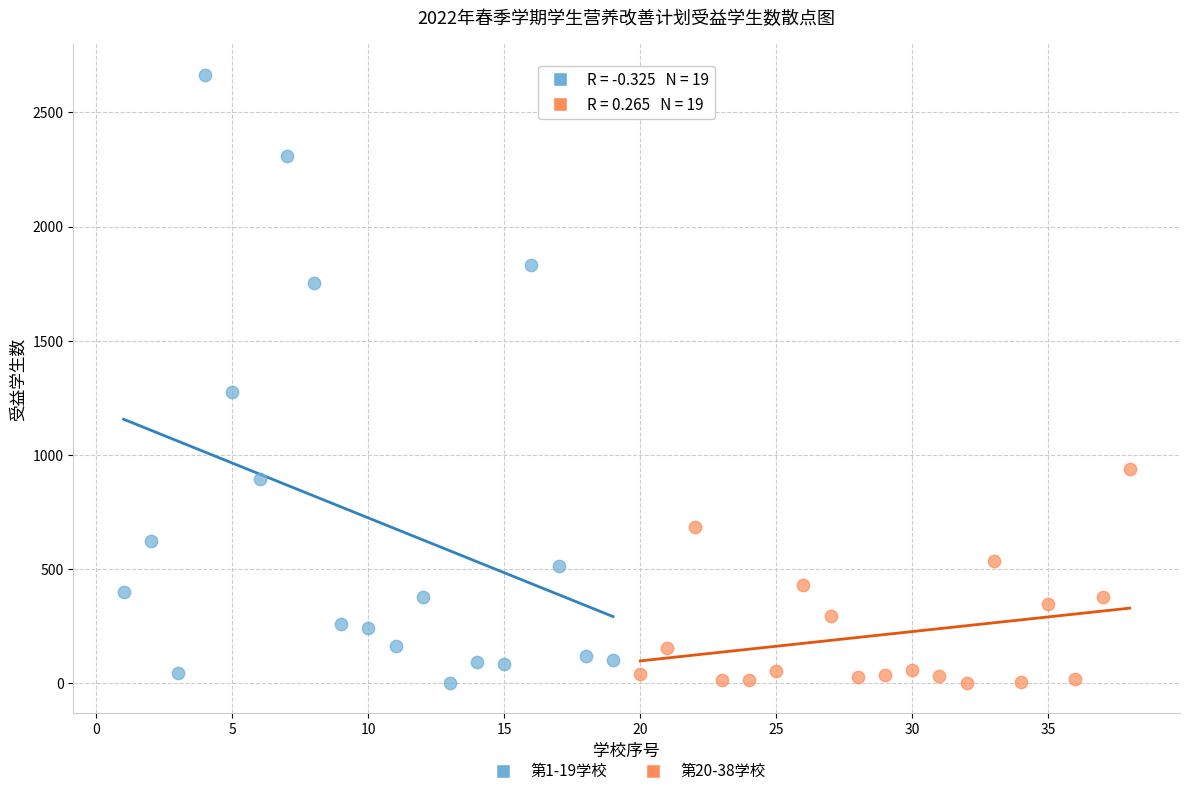

Which series contains the highest Y value?

第1-19学校